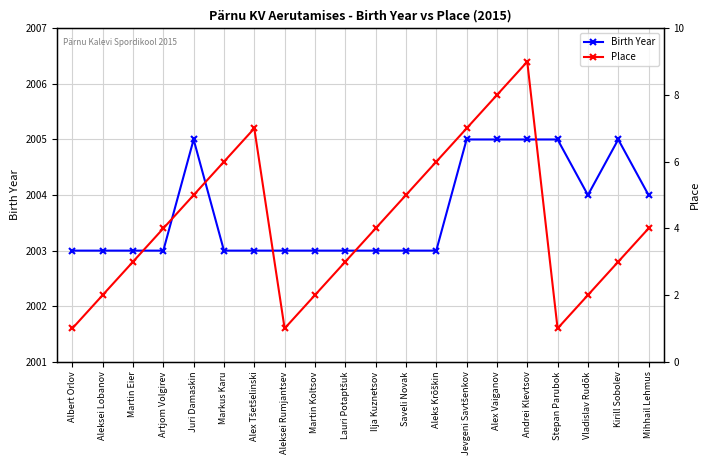

How many data points does each series have?

20